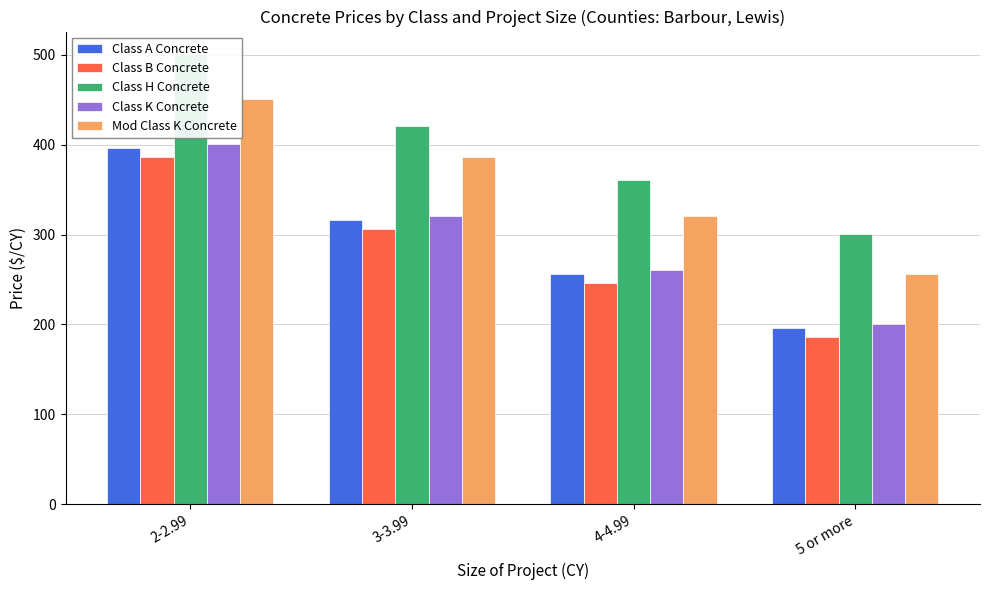

Are the bars horizontal?

No